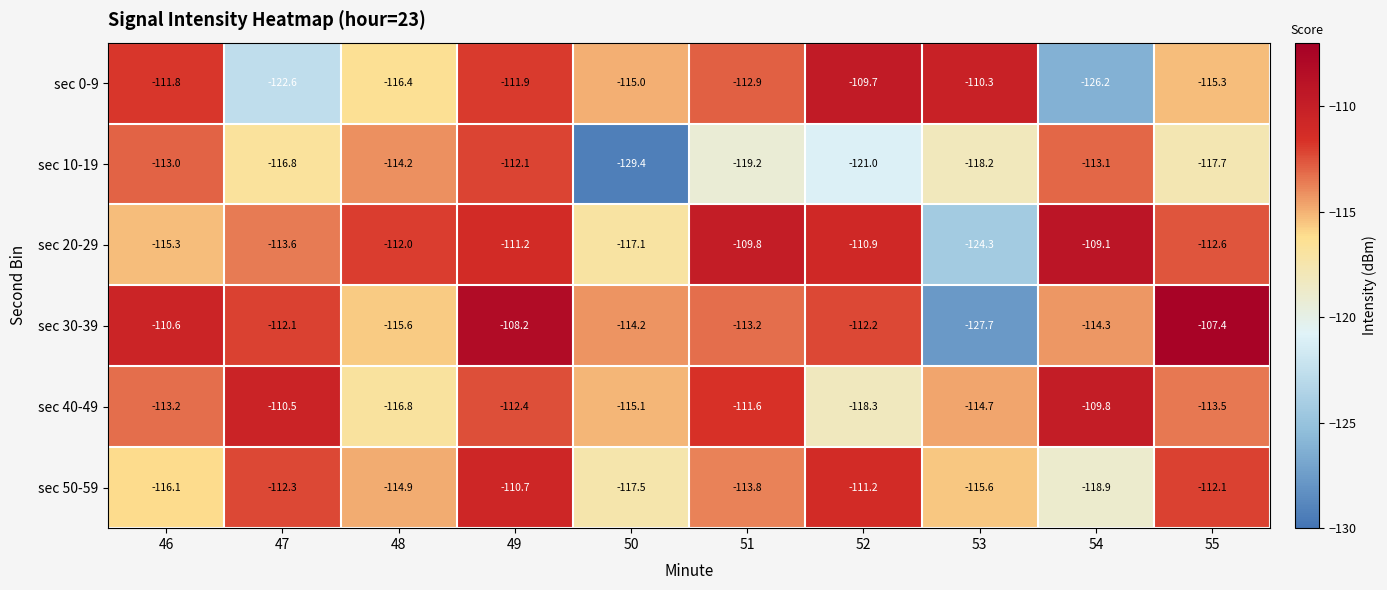

Is it true that sec 0-9 equals -122.6 at 47?

True